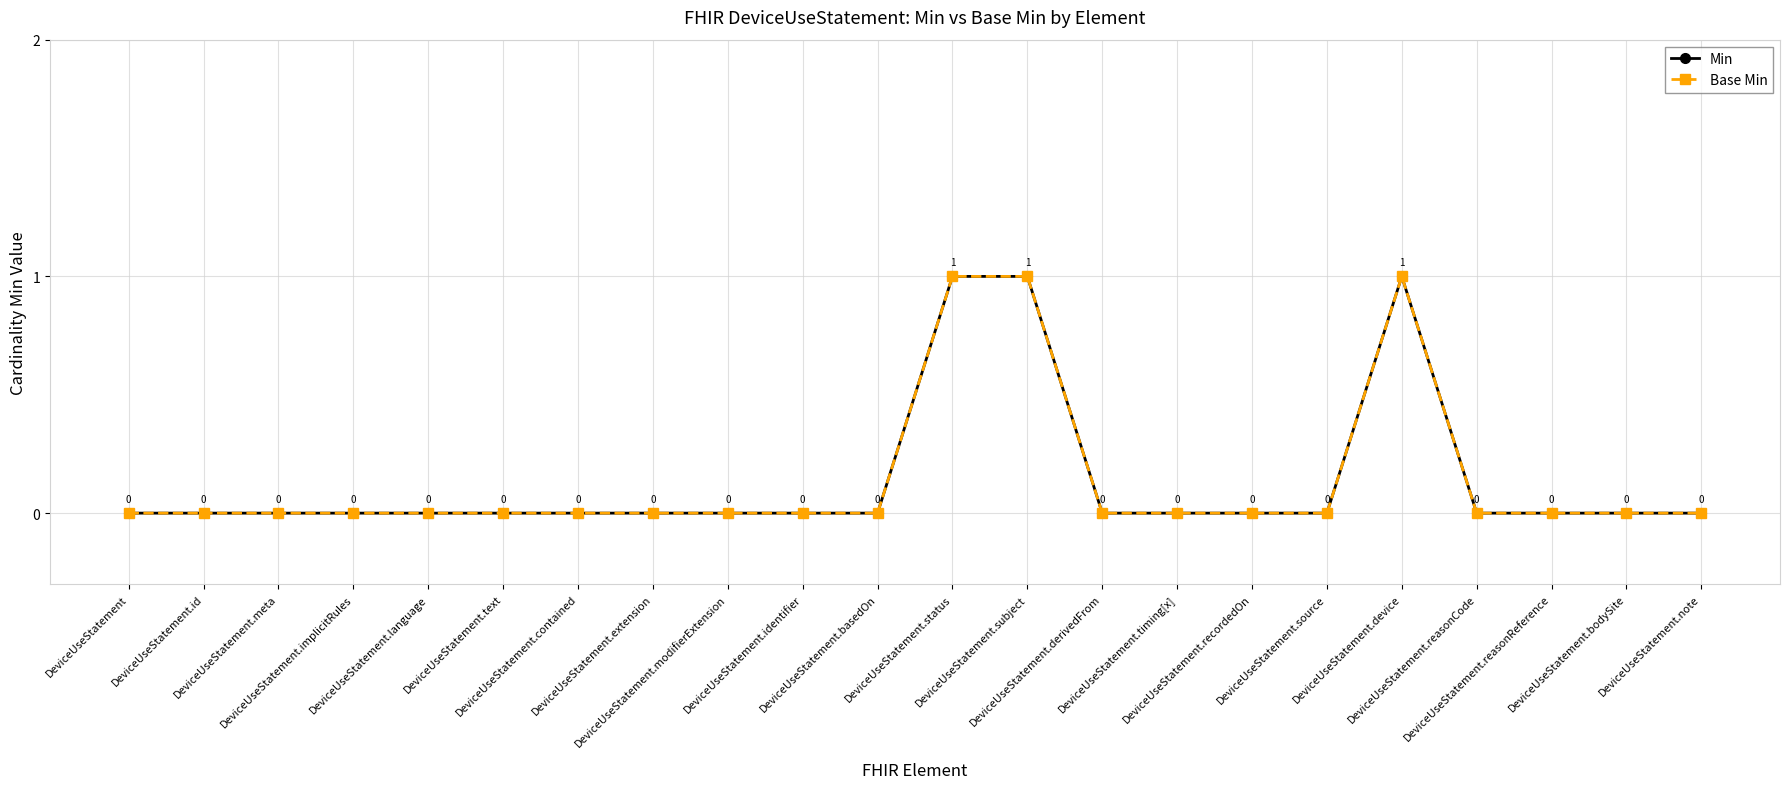

Is this an area chart (filled region under the line)?

No